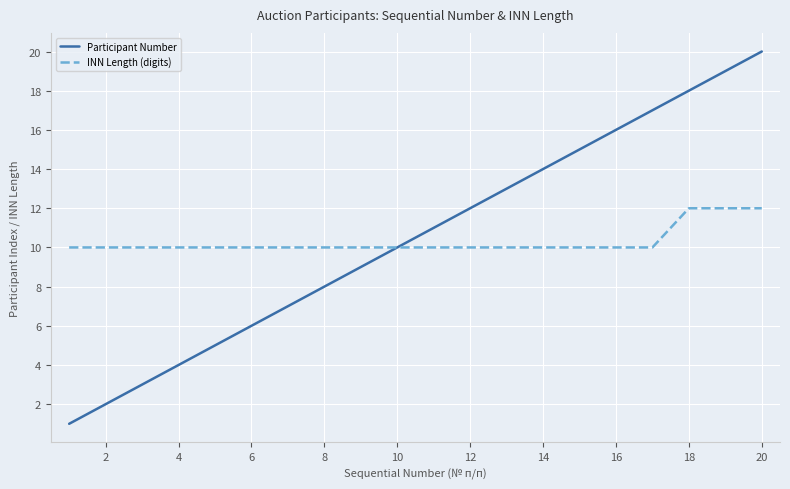

Rank the series by their maximum value, from highest to lowest.

Participant Number, INN Length (digits)